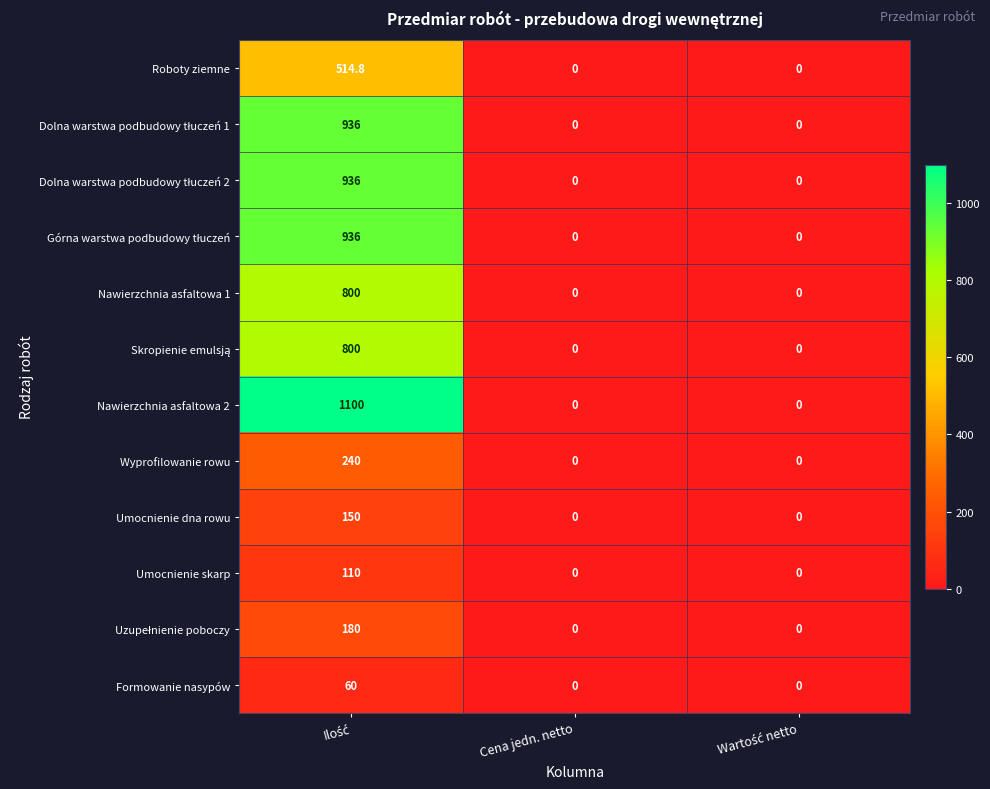

Which series has the largest range (max minus min)?

Nawierzchnia asfaltowa 2